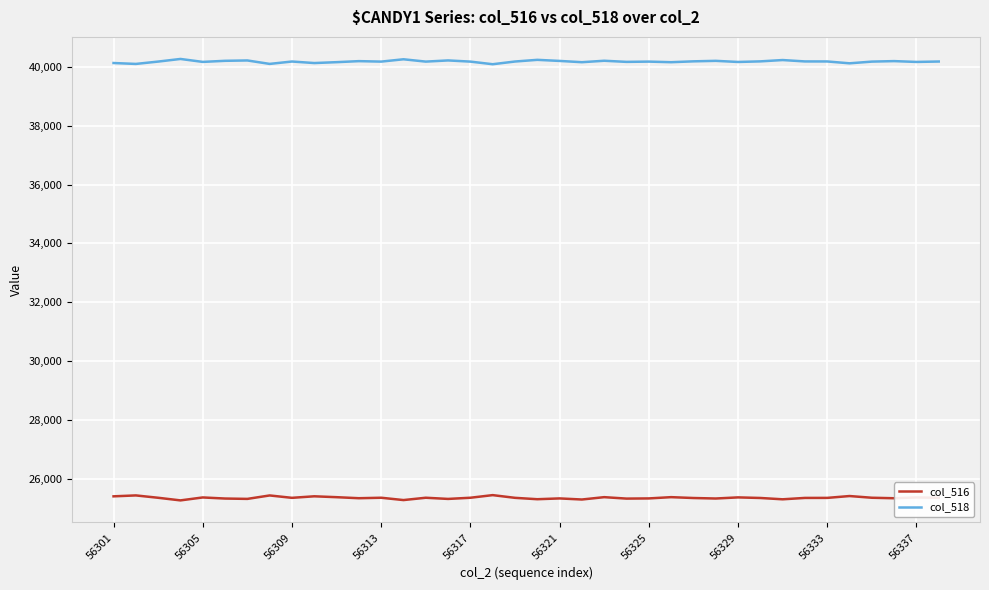

Which series has the largest total across all categories?

col_518